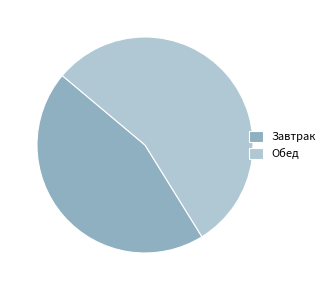

Which slice is the smallest?

Завтрак